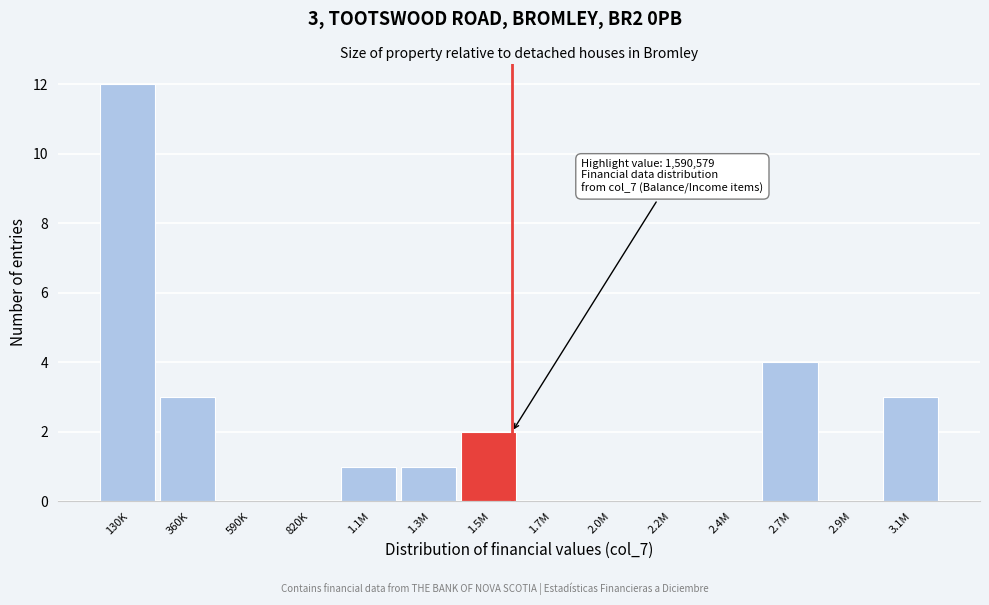

Reading left to right, transcribe all the data shown in this chart.

130K=12	360K=3	590K=0	820K=0	1.1M=1	1.3M=1	1.5M=2	1.7M=0	2.0M=0	2.2M=0	2.4M=0	2.7M=4	2.9M=0	3.1M=3